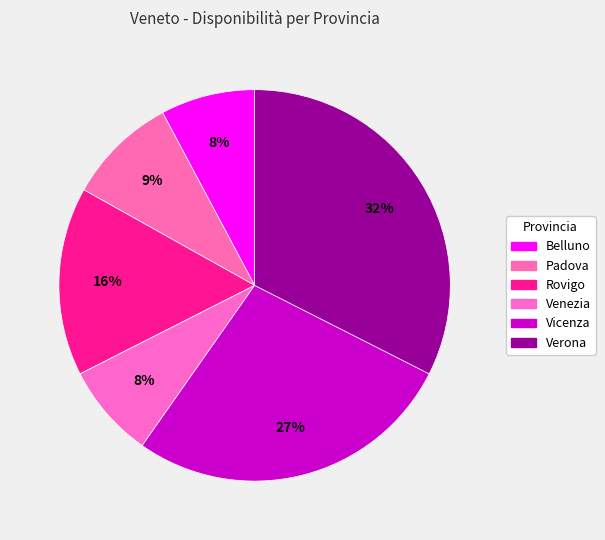

How many slices are in this pie chart?

6